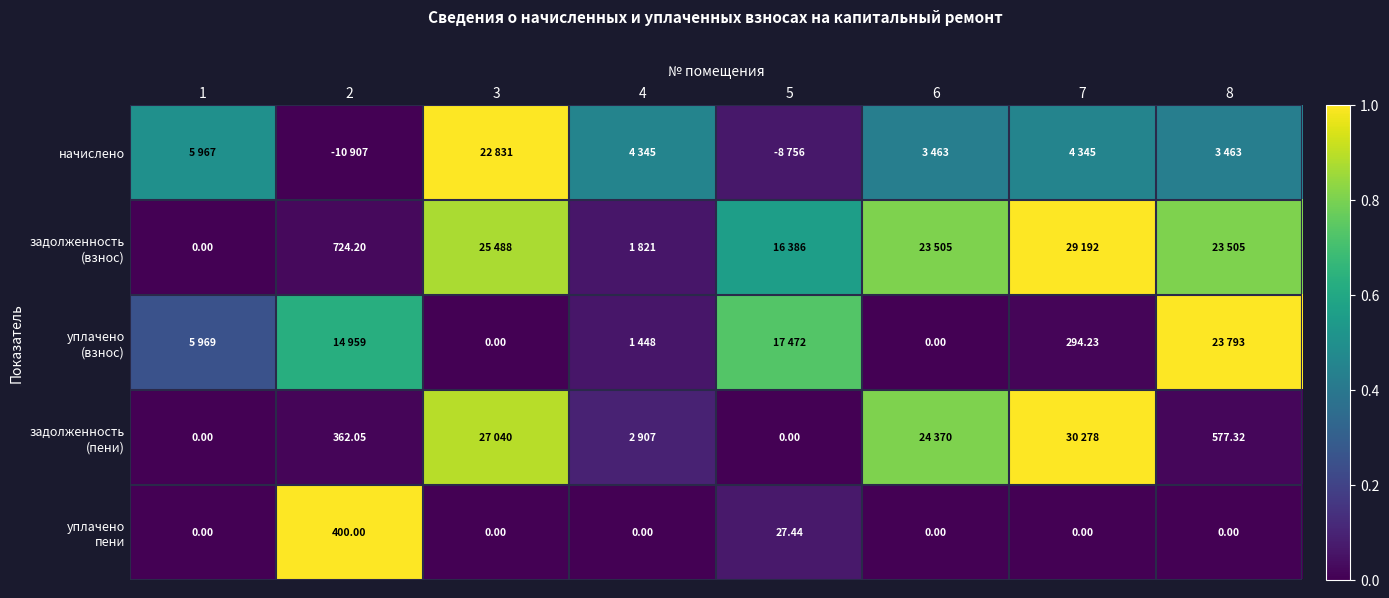

Where is уплачено (взнос) nearest to the value 0?

3